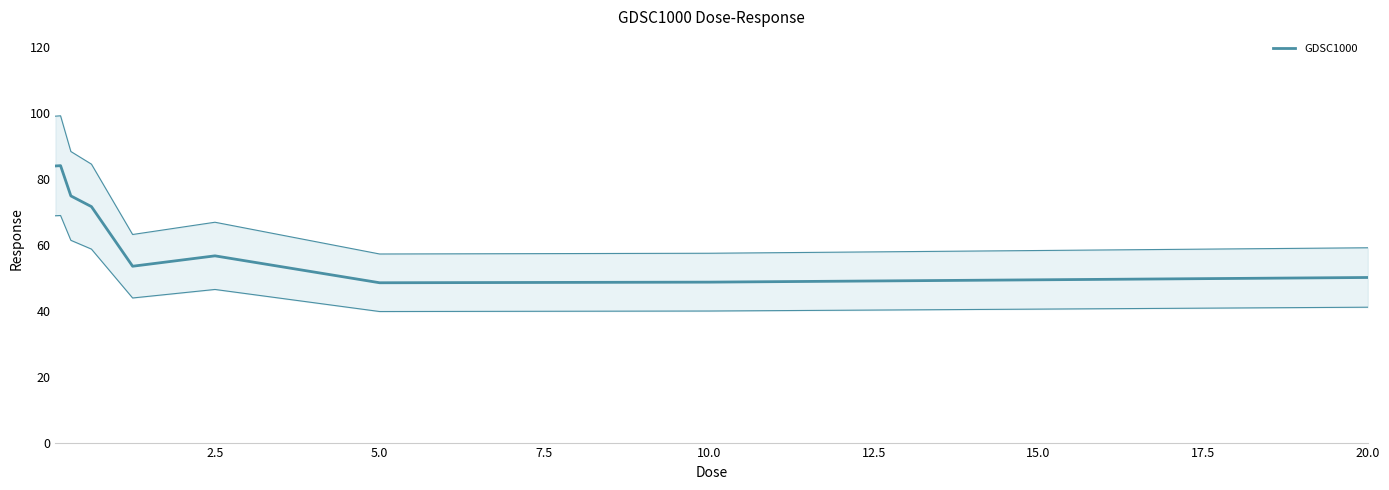

Read the value at 5.0.

48.5